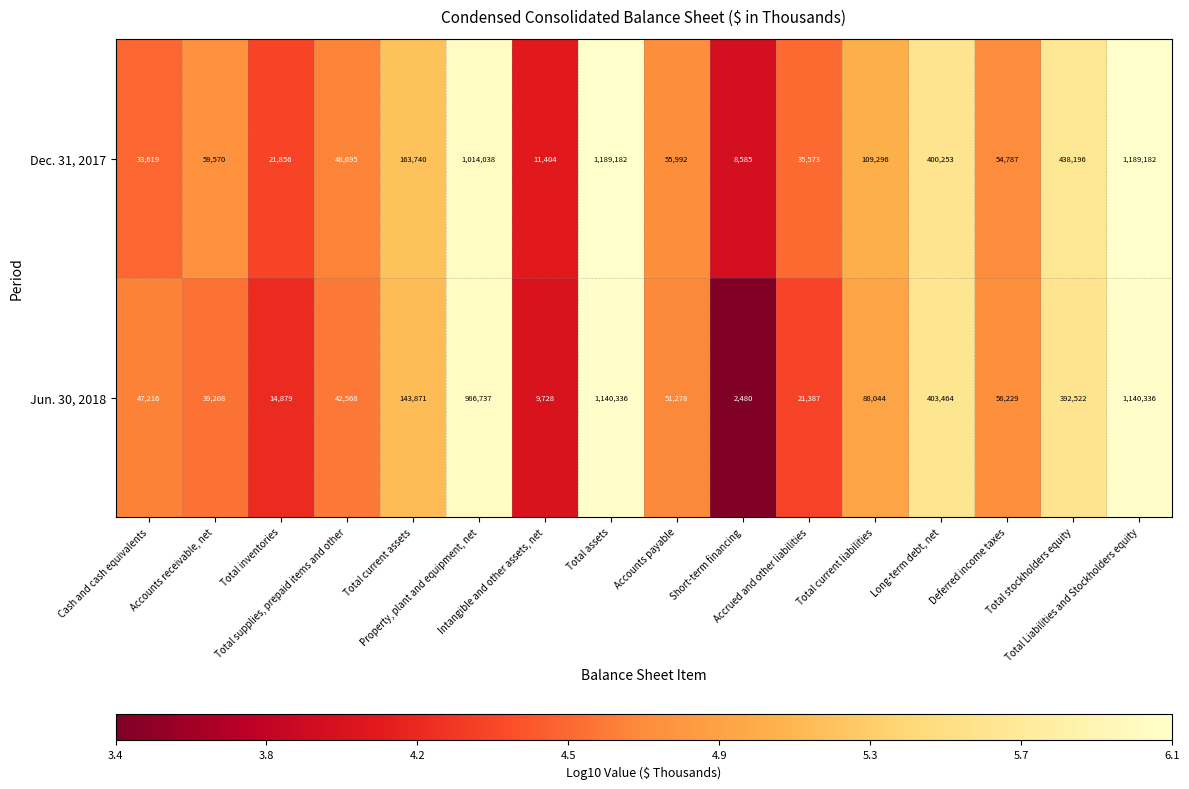

What is the difference between the maximum and minimum values in the Dec. 31, 2017 series?

1180597